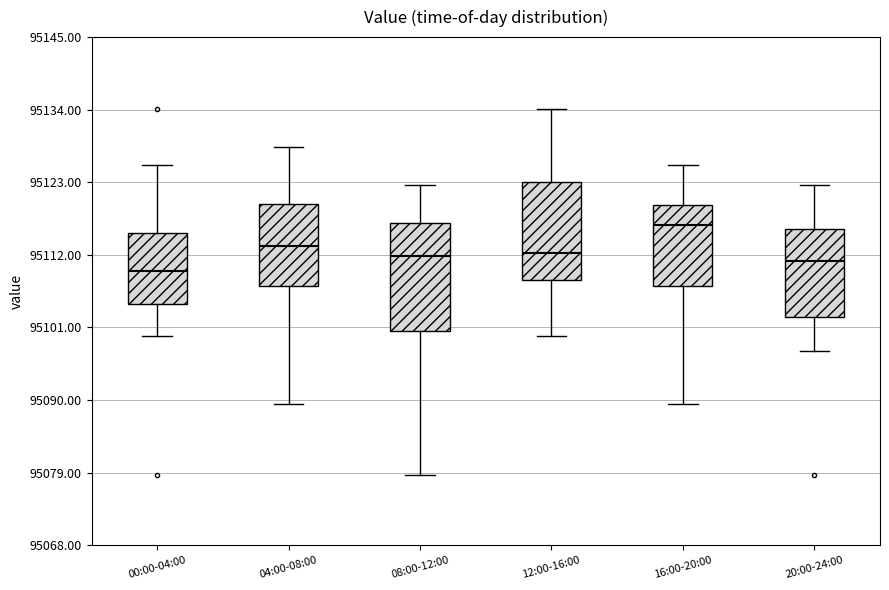

Where does the median line of the box for 00:00-04:00 sit on the y-axis? The values are not printed on the chart, so give them approximately, as read against the axis.

95110